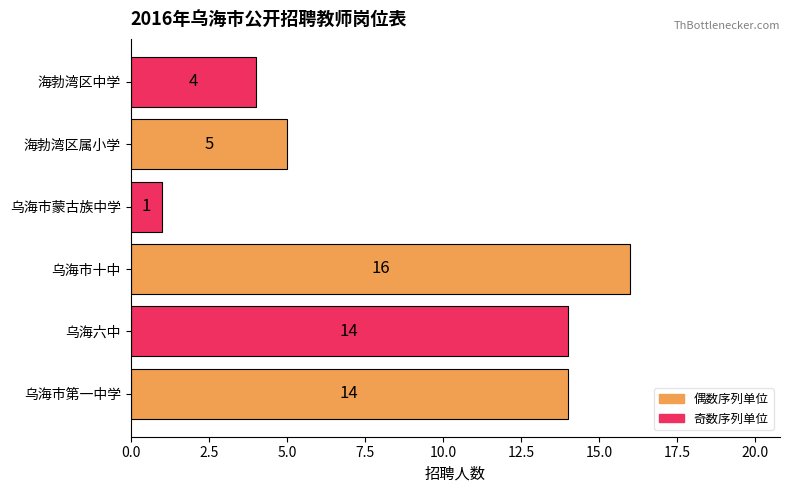

What is the maximum value shown in the chart?

16